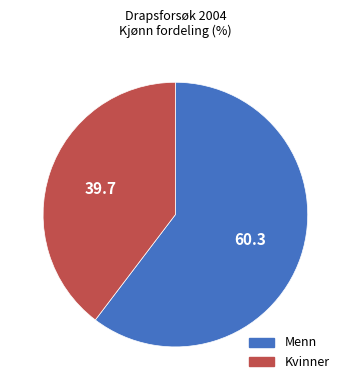

Is it true that Kvinner is 30% of the pie?

False